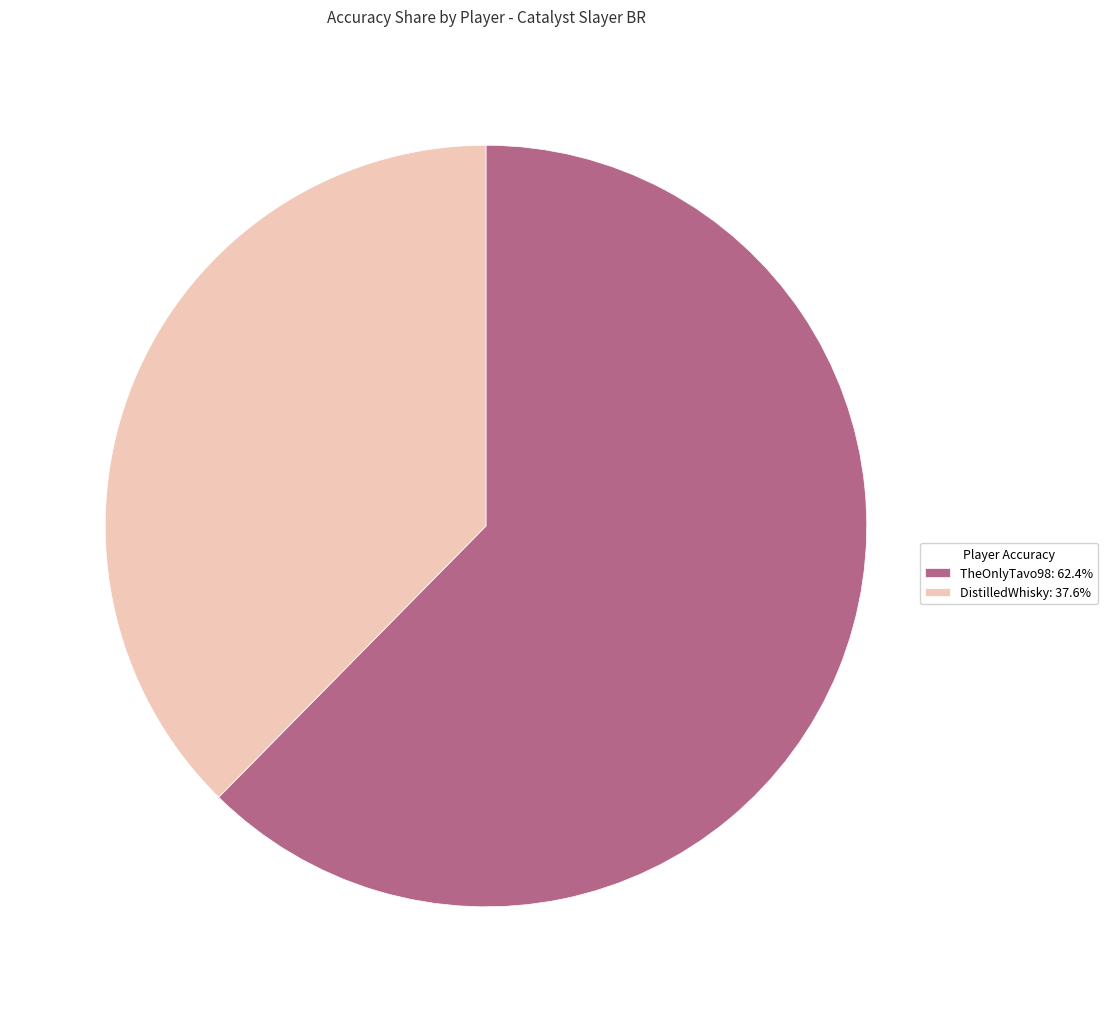

Does DistilledWhisky account for over 50% of the chart?

No